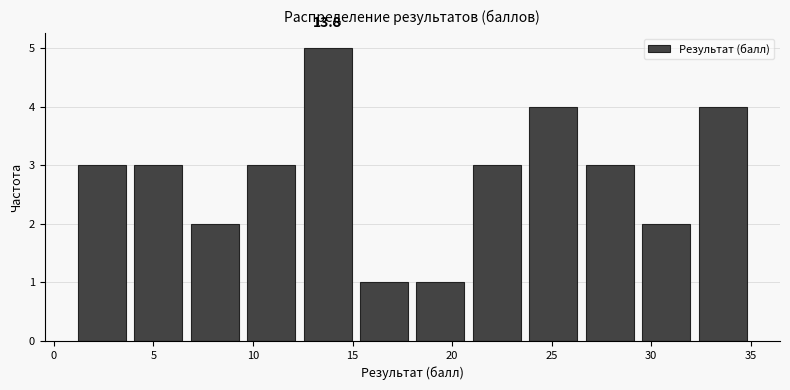

Over which range of the x-axis is the bar tallest?

12.5 to 15.0